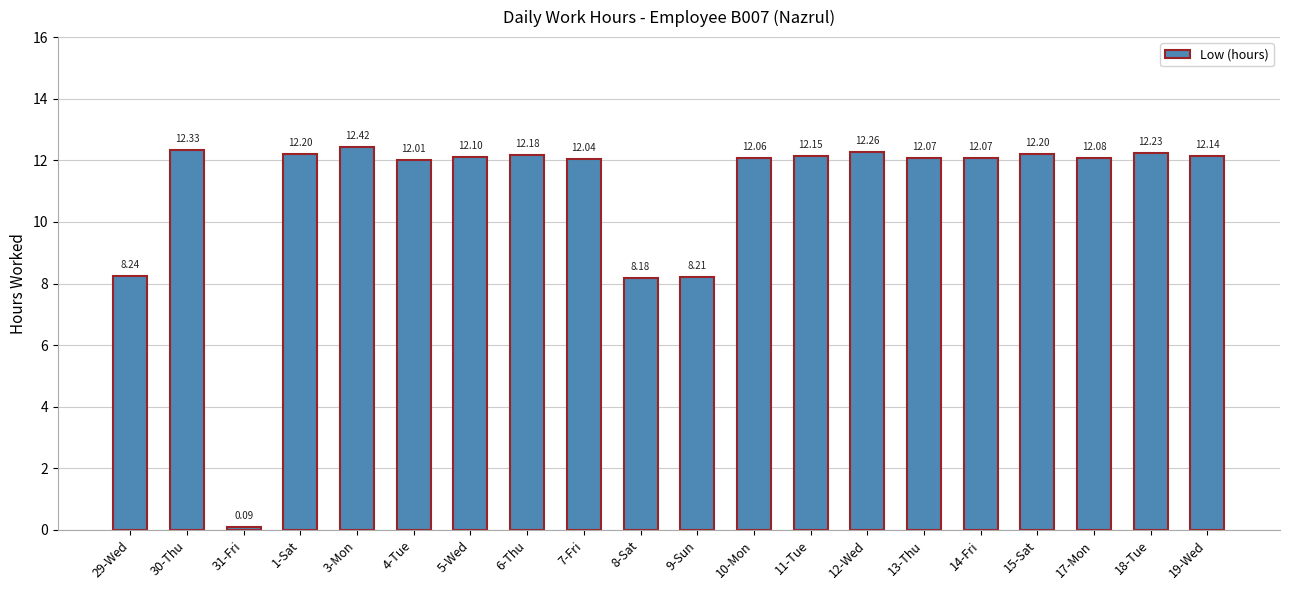

What is the maximum value shown in the chart?

12.4